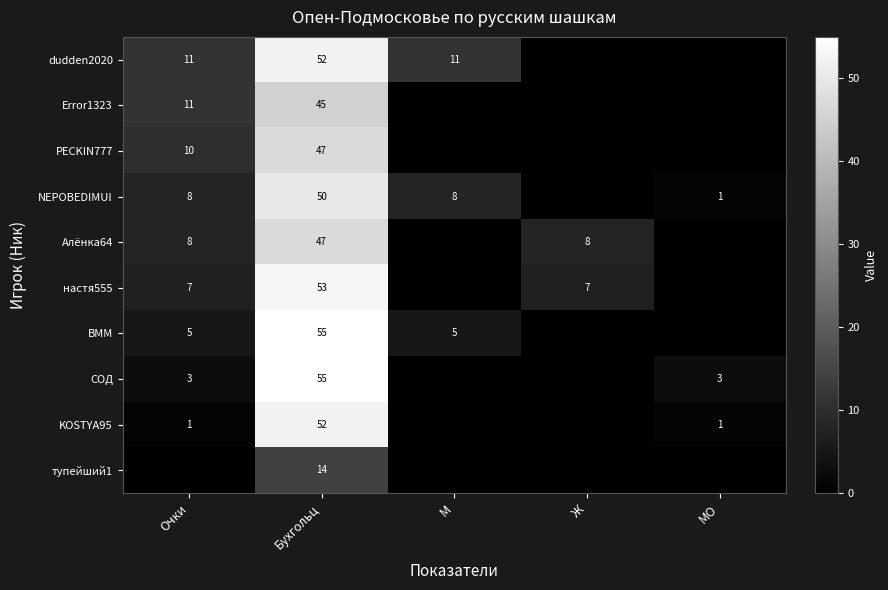

Is it true that KOSTYA95 equals 1 at Очки?

True